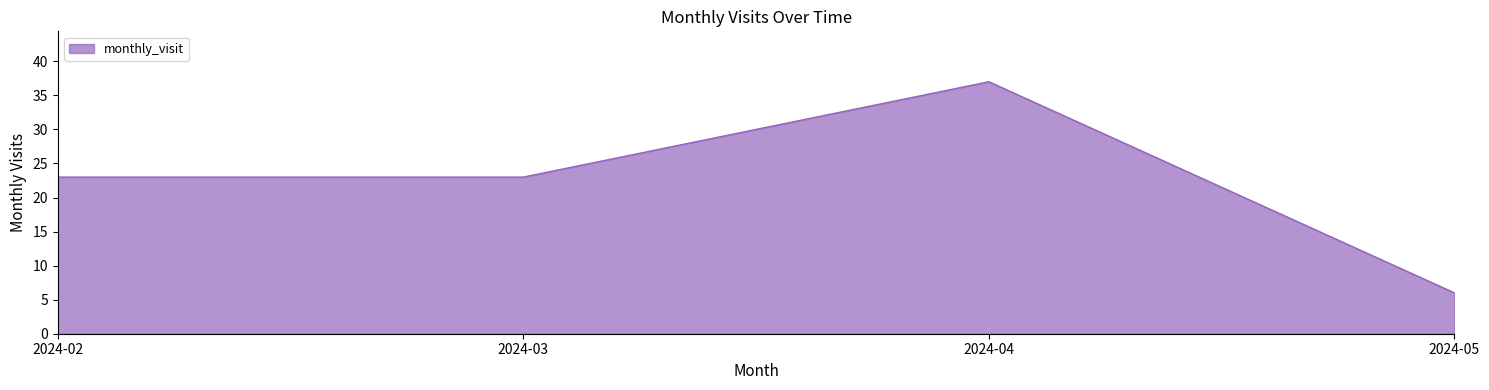

Which label corresponds to the largest value in the chart?

2024-04